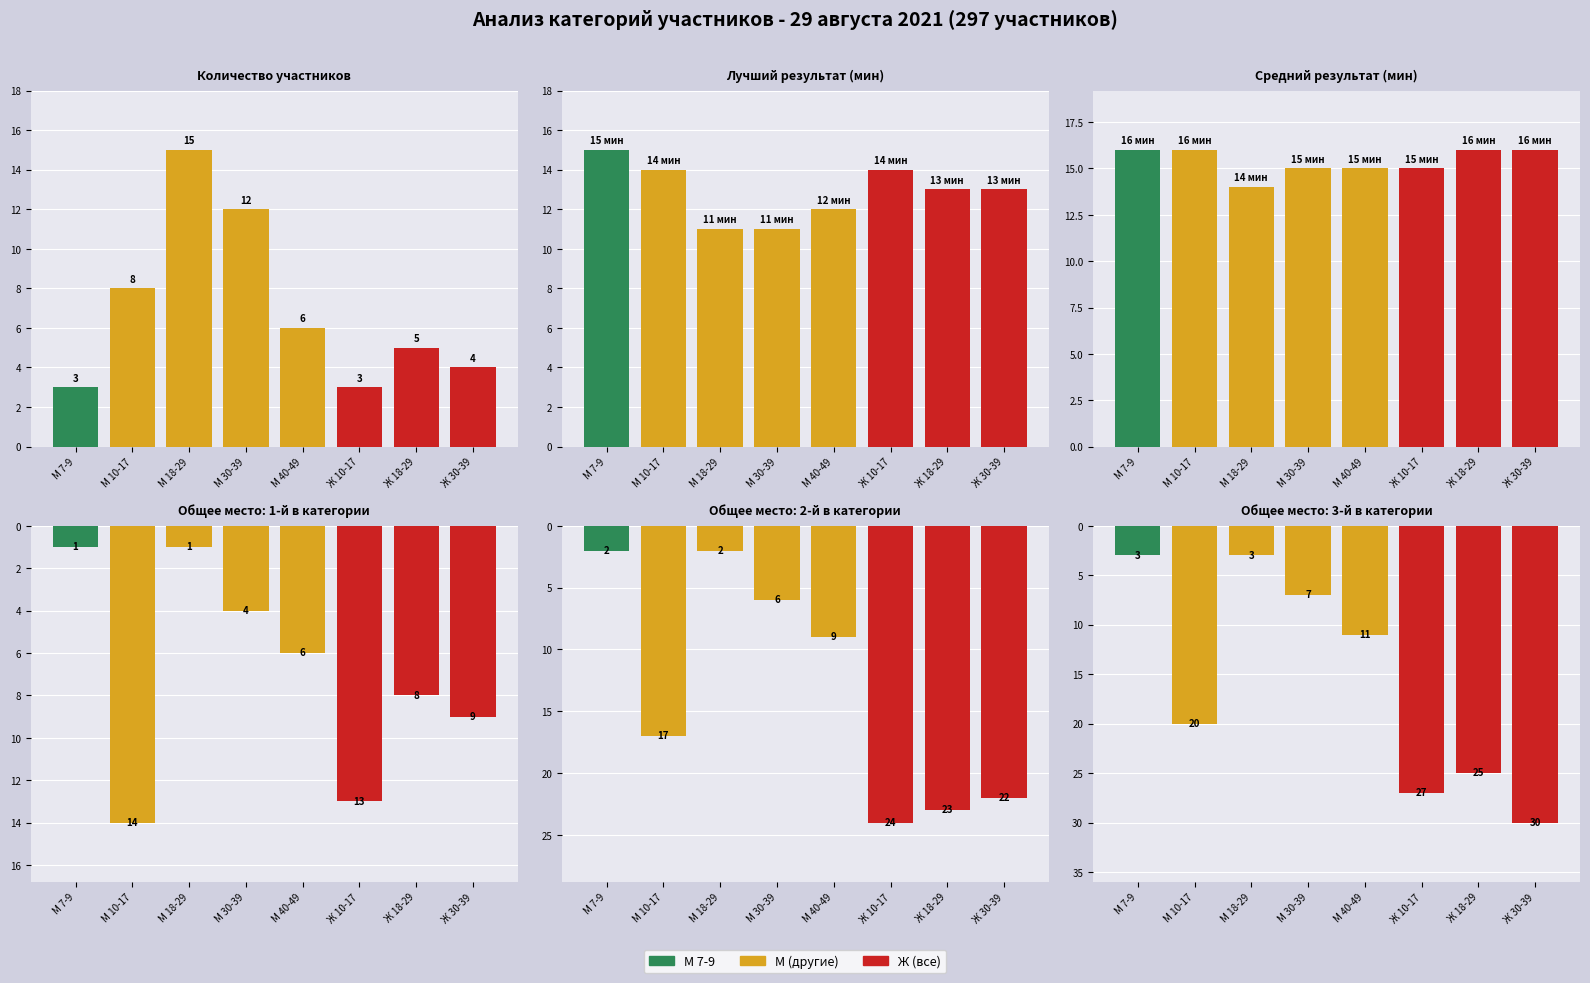

At which label is Количество участников closest to 9?

М 10-17